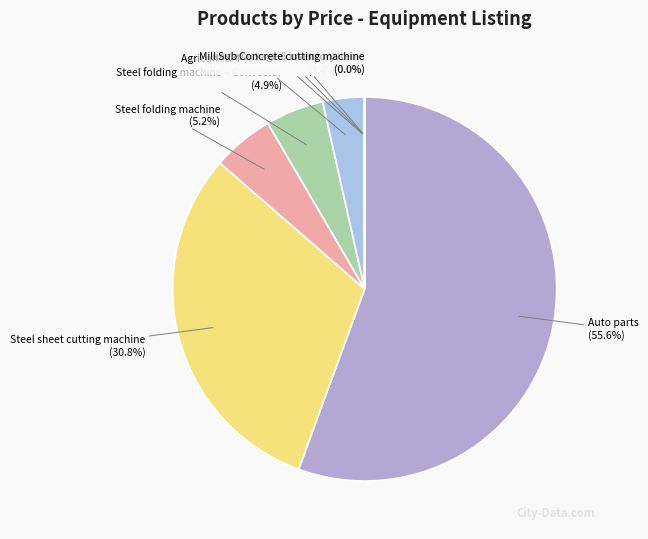

Combined, what portion of the pie is Agricultural tractor JOHN DEERE and Steel folding machine?

8.6%